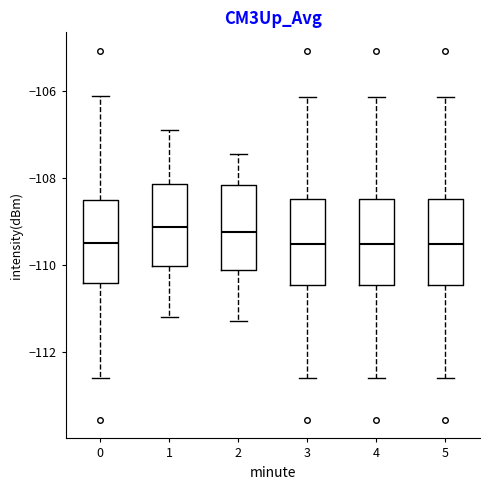

Reading left to right, transcribe this box plot: for each box, give where its median line is, the range the box spans, and where its two whiskers end, as read against the y-axis. The values are not printed on the chart, so give them approximately, as read against the axis.

0: median -109.6, box -110.4 to -108.6, whiskers -112.6 to -106.2
1: median -109.2, box -110.0 to -108.2, whiskers -111.2 to -106.8
2: median -109.2, box -110.2 to -108.2, whiskers -111.2 to -107.4
3: median -109.6, box -110.4 to -108.4, whiskers -112.6 to -106.2
4: median -109.6, box -110.4 to -108.4, whiskers -112.6 to -106.2
5: median -109.6, box -110.4 to -108.4, whiskers -112.6 to -106.2